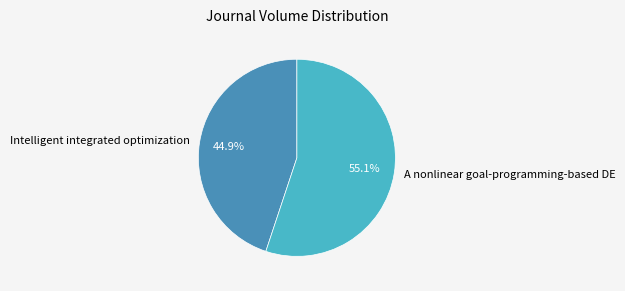

Does any single category account for the majority?

Yes